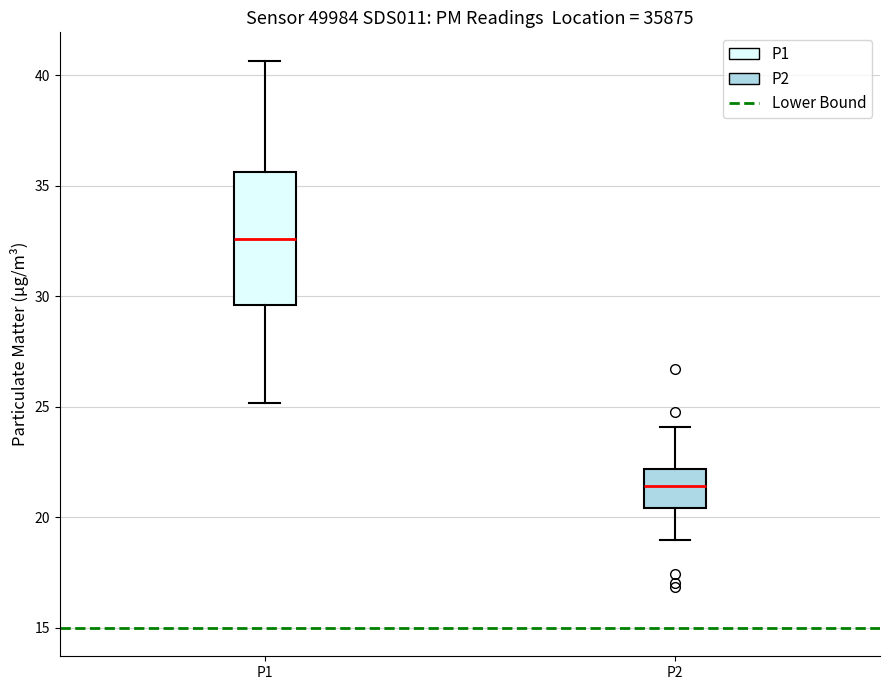

Comparing the boxes themselves (not the whiskers), which one is the tallest?

P1